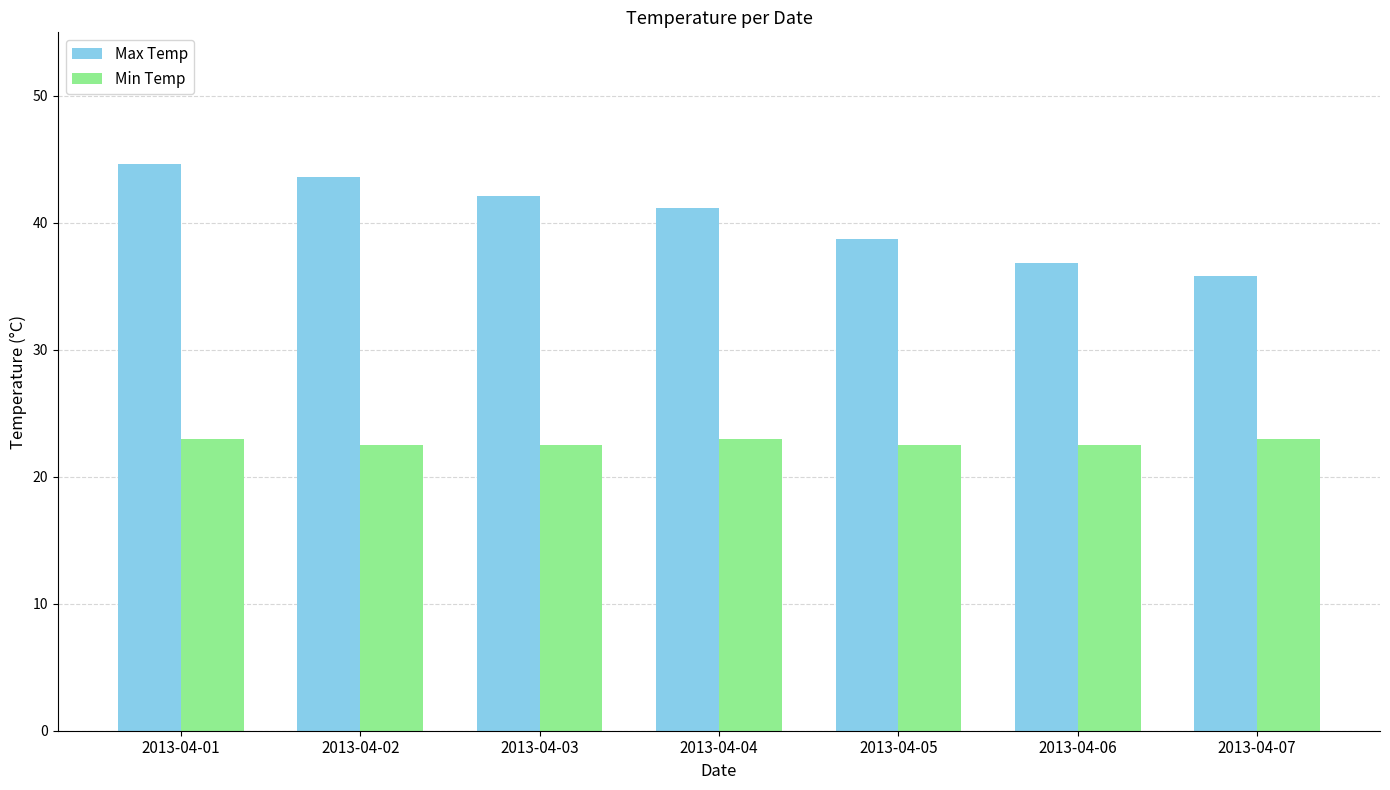

Is it true that Min Temp equals 7.0 at 2013-04-05?

False